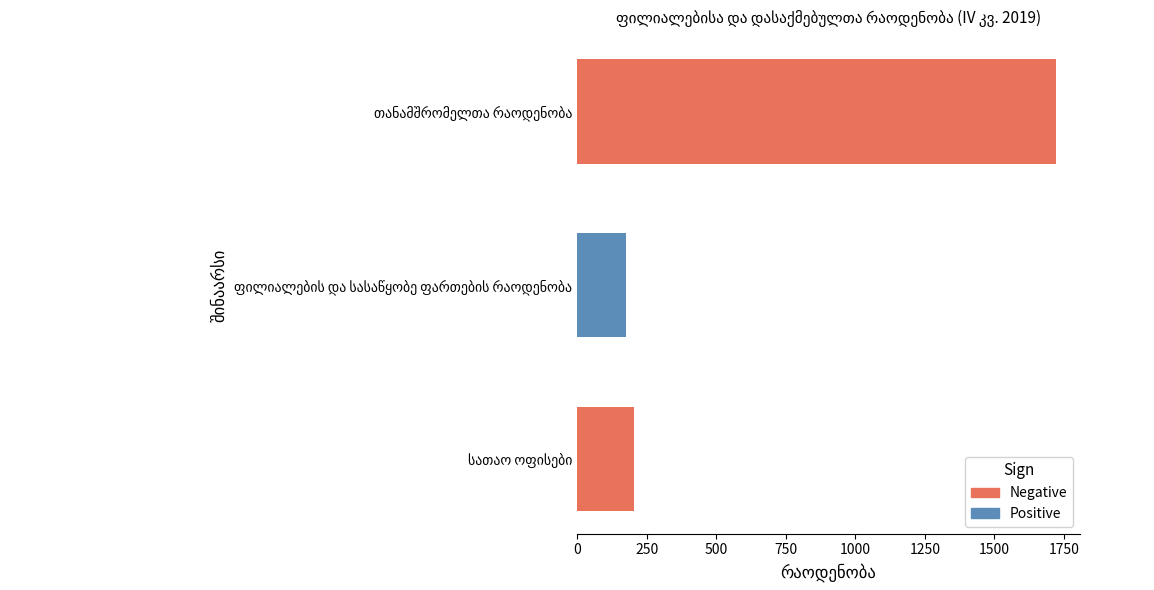

What is the minimum value shown in the chart?

175